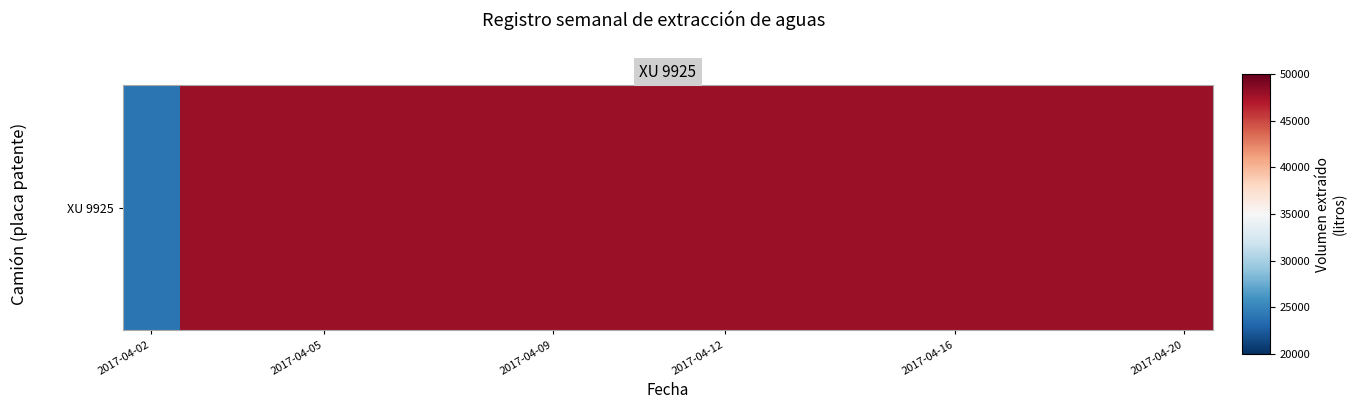

What is the smallest value displayed?

24000